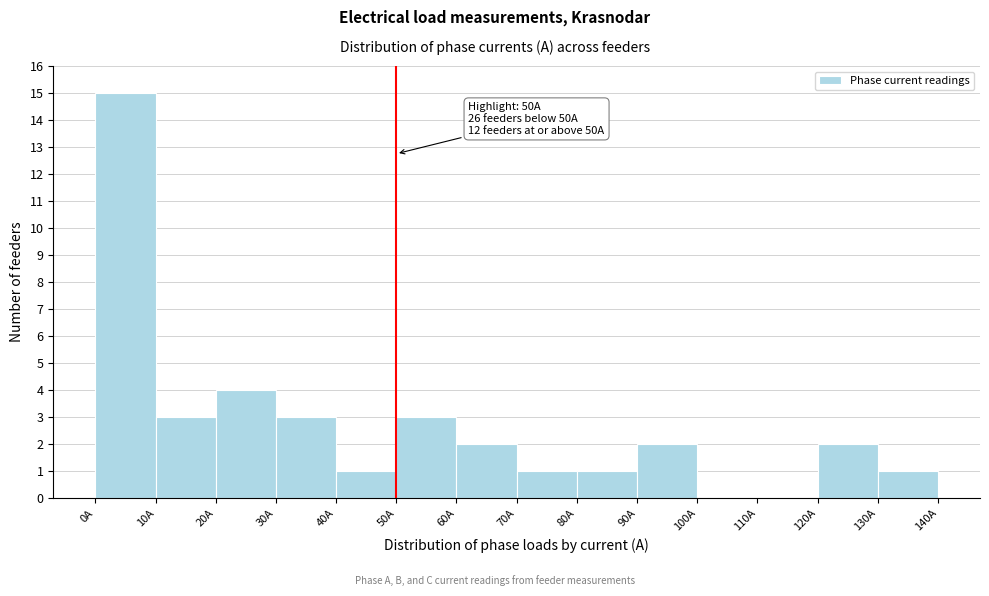

Over which range of the x-axis is the bar tallest?

0 to 10